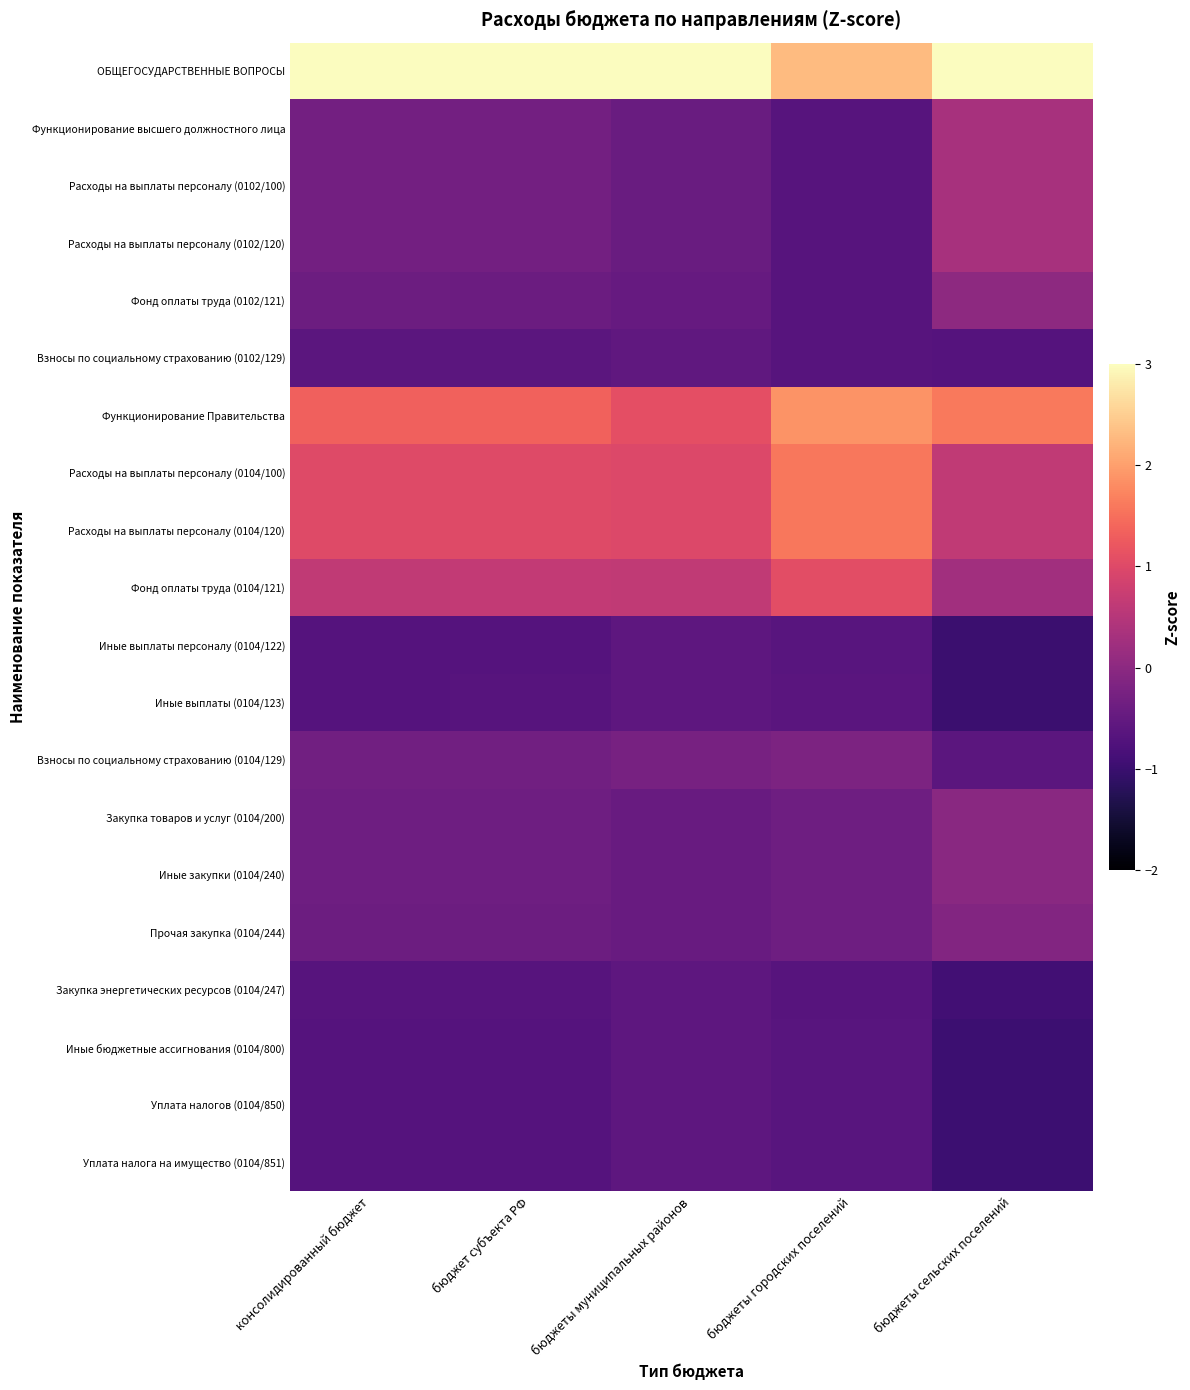

How many data points does each series have?

5